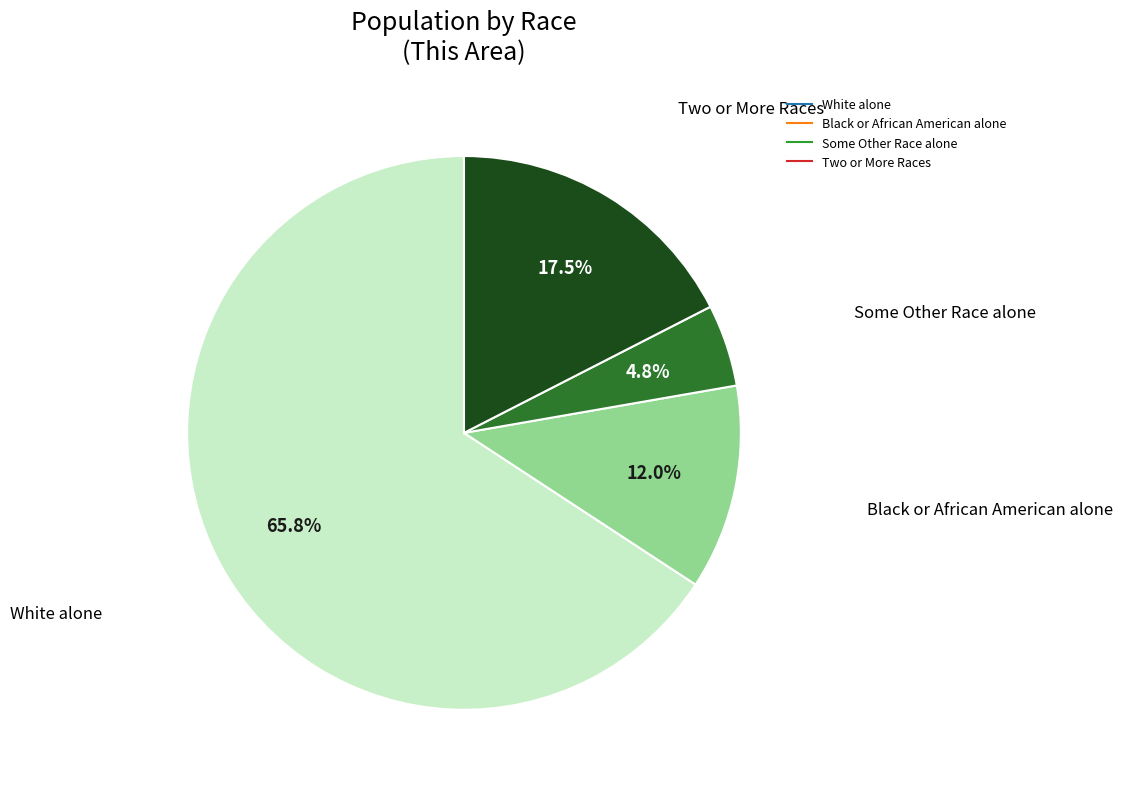

To the nearest percent, what portion does Some Other Race alone represent?

5%